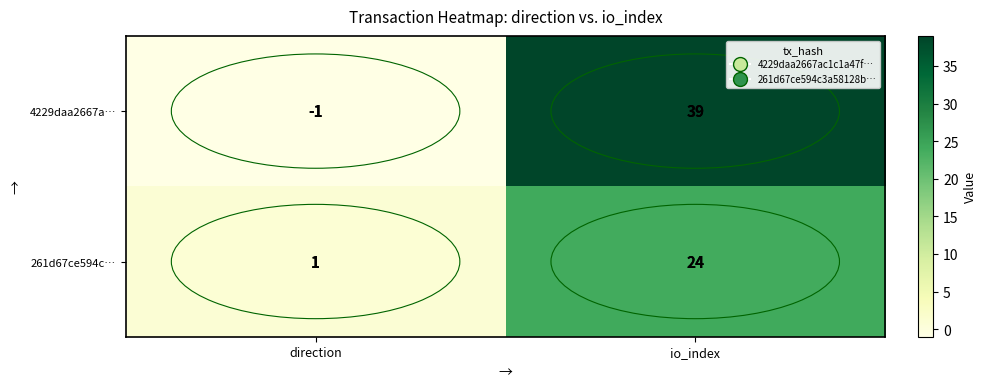

At which label is 4229daa2667a… closest to 19?

direction